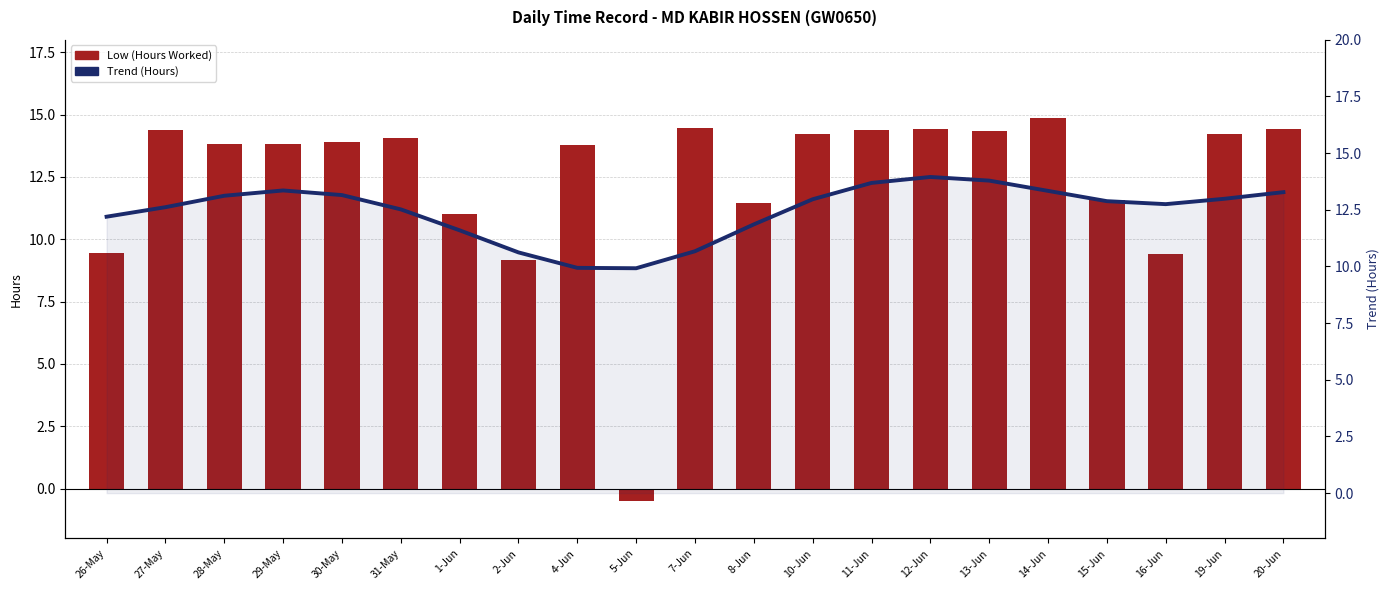

List the labels in order of Trend (Hours) value, smallest first.

5-Jun, 4-Jun, 2-Jun, 7-Jun, 1-Jun, 8-Jun, 26-May, 31-May, 27-May, 16-Jun, 15-Jun, 10-Jun, 19-Jun, 28-May, 30-May, 20-Jun, 14-Jun, 29-May, 11-Jun, 13-Jun, 12-Jun